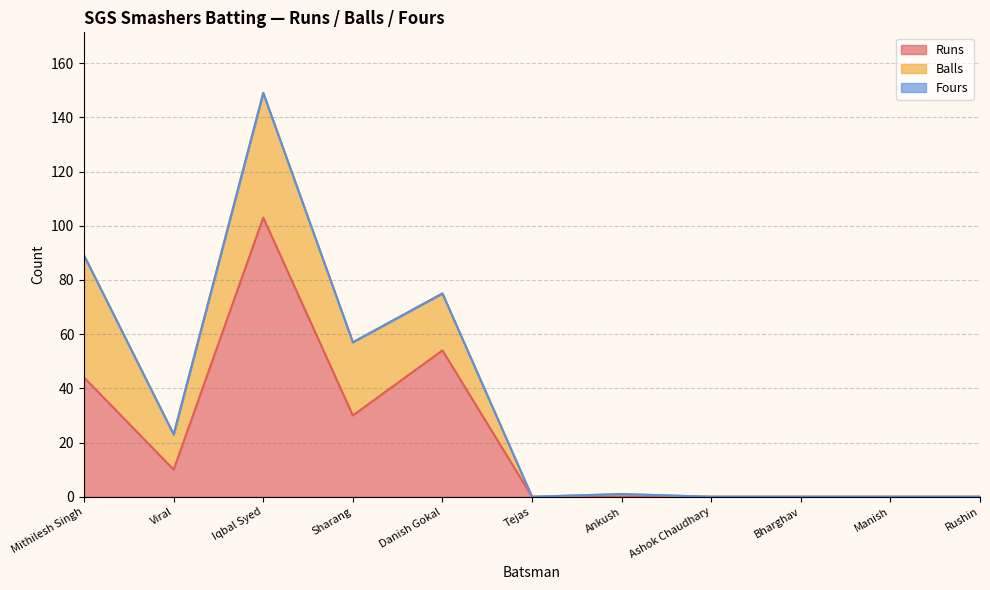

How many data points does each series have?

11